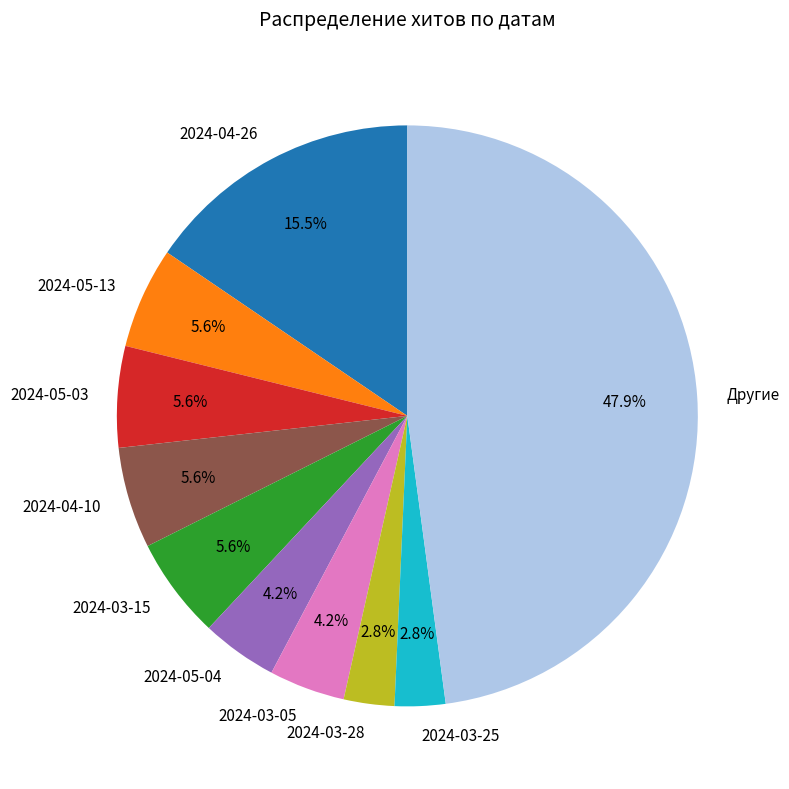

Does any single category account for the majority?

No